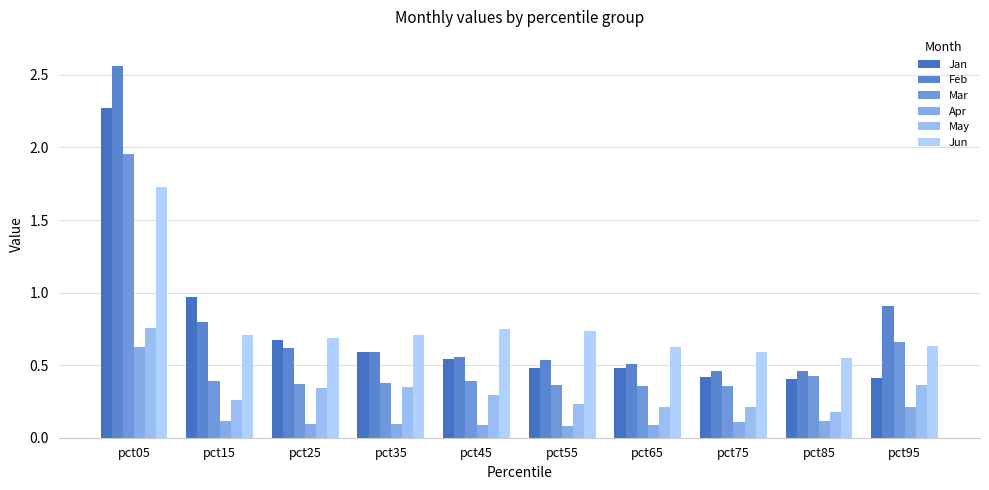

What is the greatest value displayed?

2.6